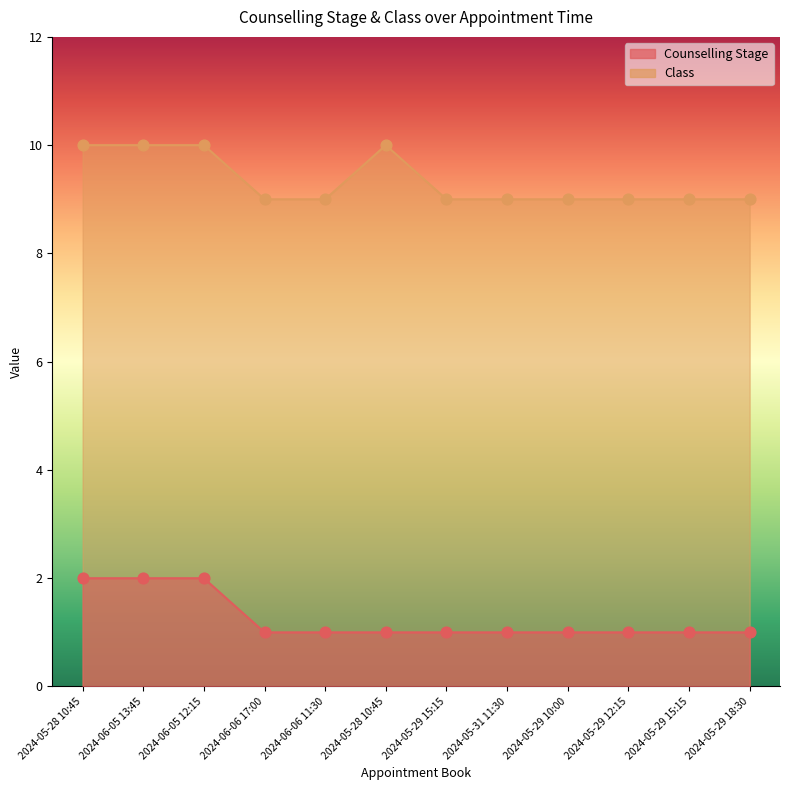

At how many categories does at least one series exceed 2?

12